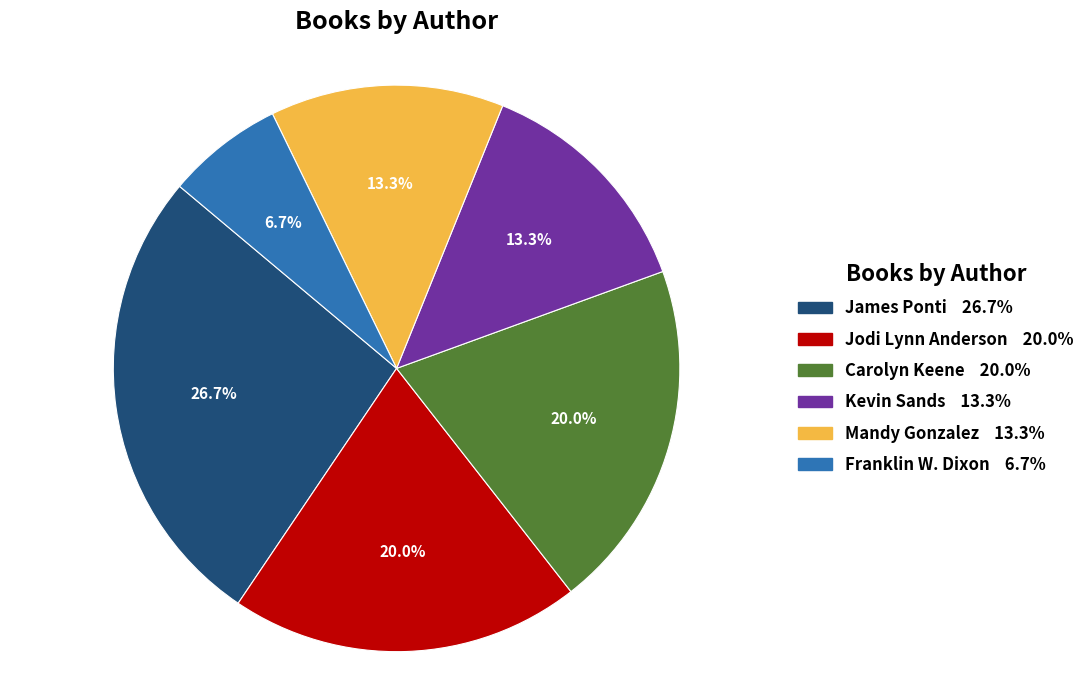

To the nearest percent, what is the difference between the largest and smallest slice percentages?

20%